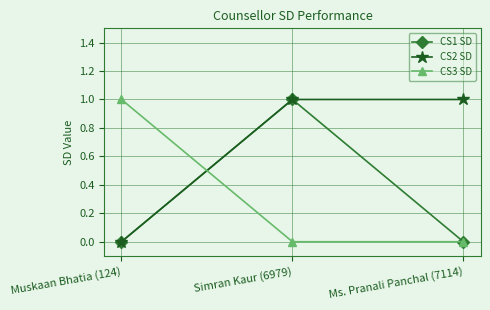

The value of CS2 SD at Ms. Pranali Panchal (7114) is 2. True or false?

False